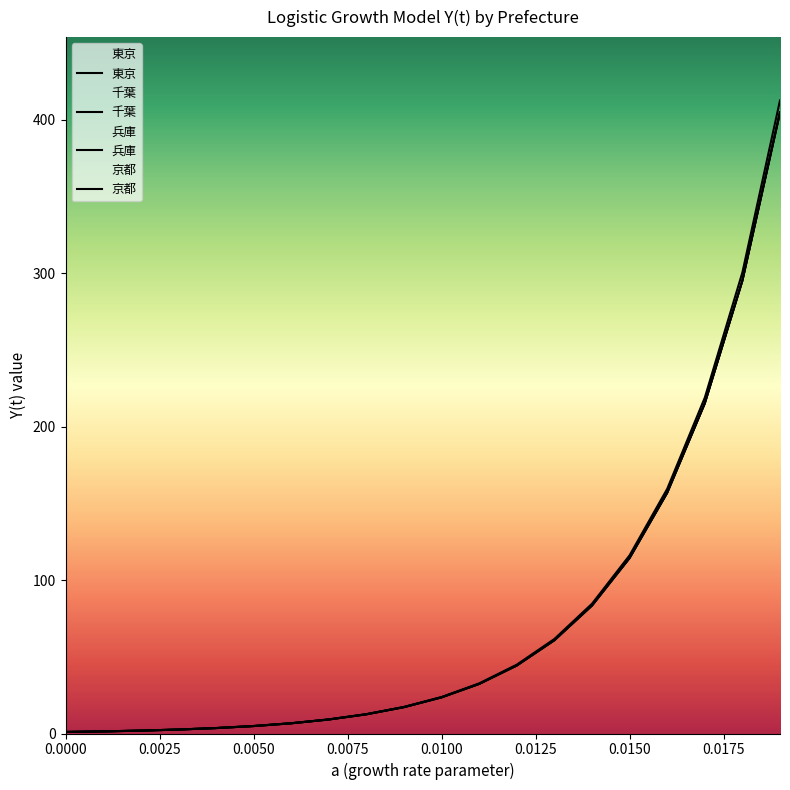

At which label does 千葉 first exceed 23?

0.0100